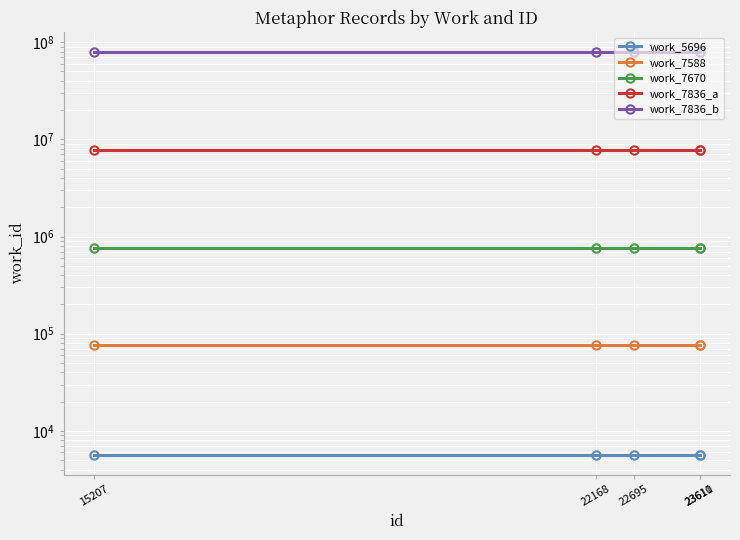

True or false: work_7670 and work_7588 cross at least once.

False